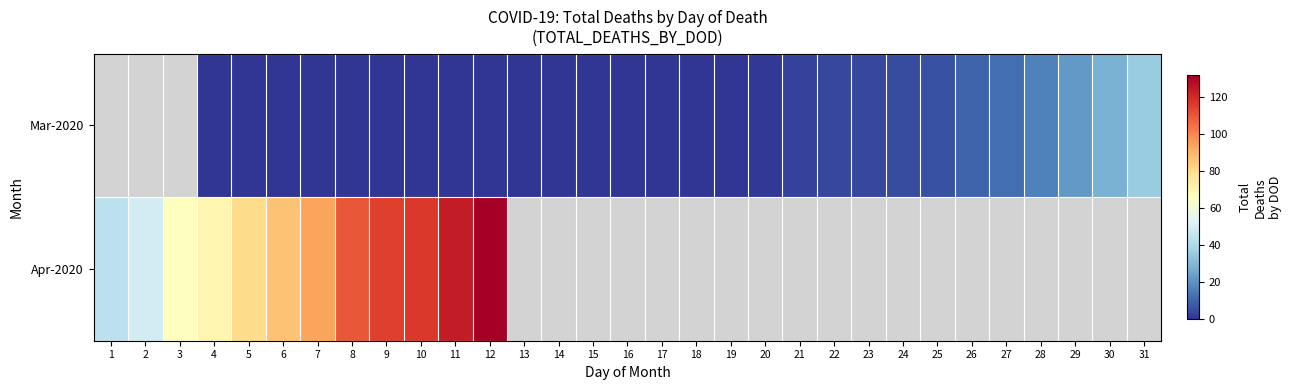

True or false: Mar-2020 has a value of 3.0 at 21.

True